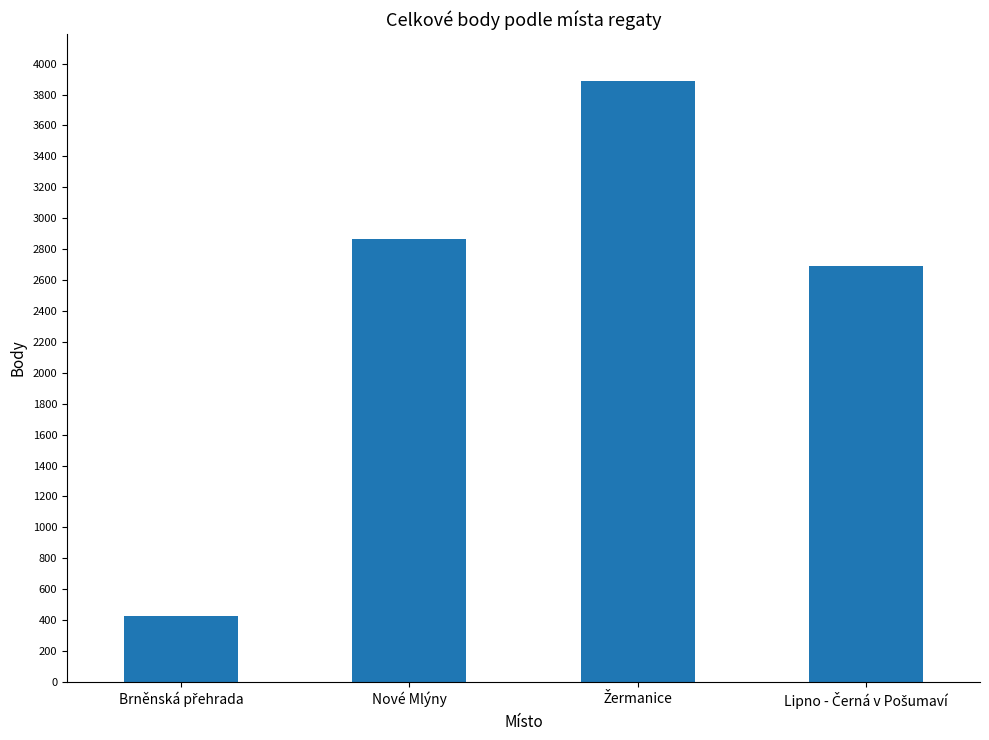

What is the label of the 2nd bar from the left?

Nové Mlýny